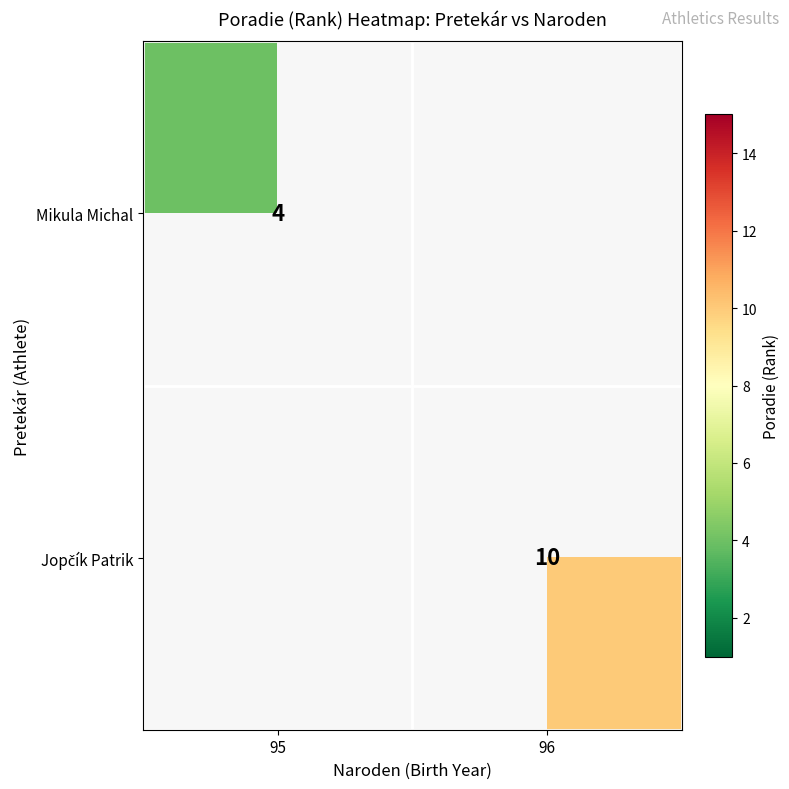

At how many categories does at least one series exceed 6?

1